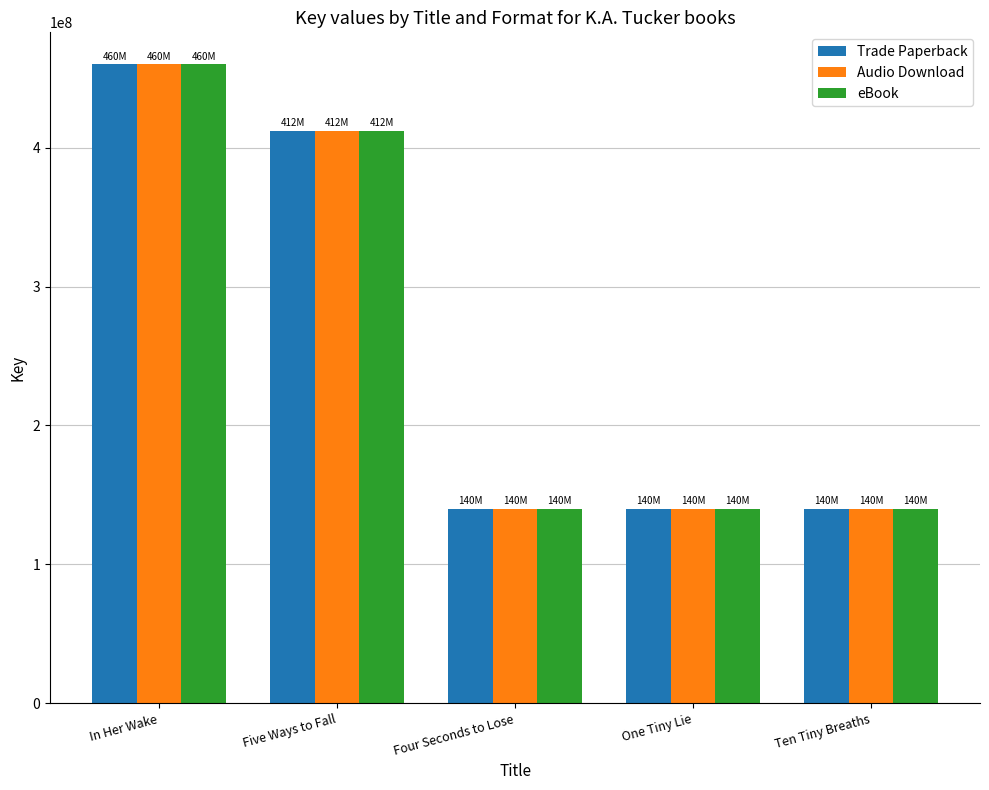

What is the greatest value displayed?

460065380